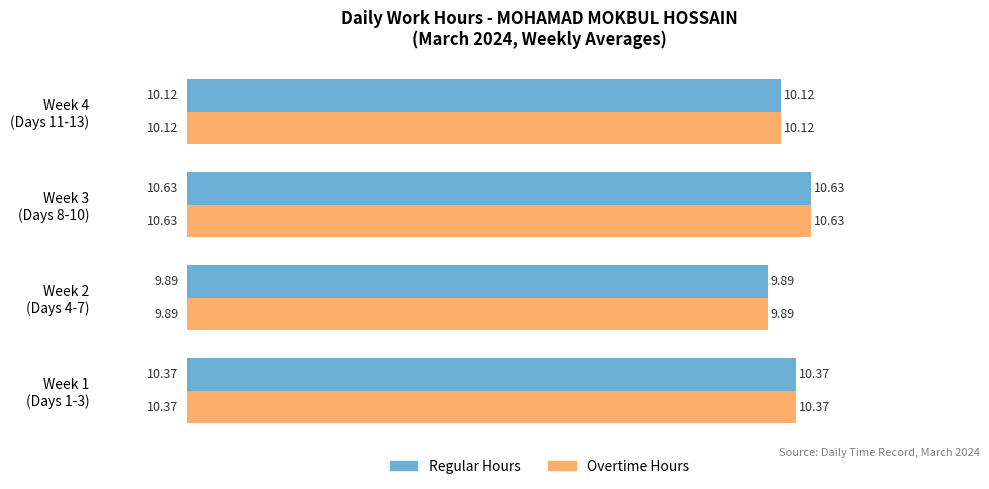

What is the average value of the Regular Hours series?

10.3